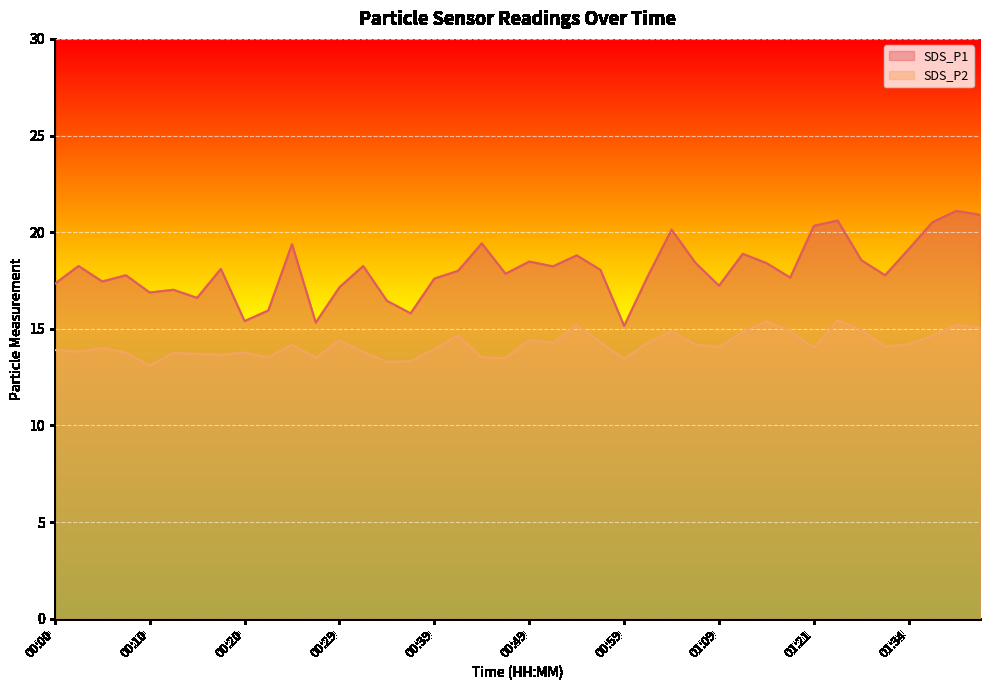

How many interior local valleys does the SDS_P1 series have?

12